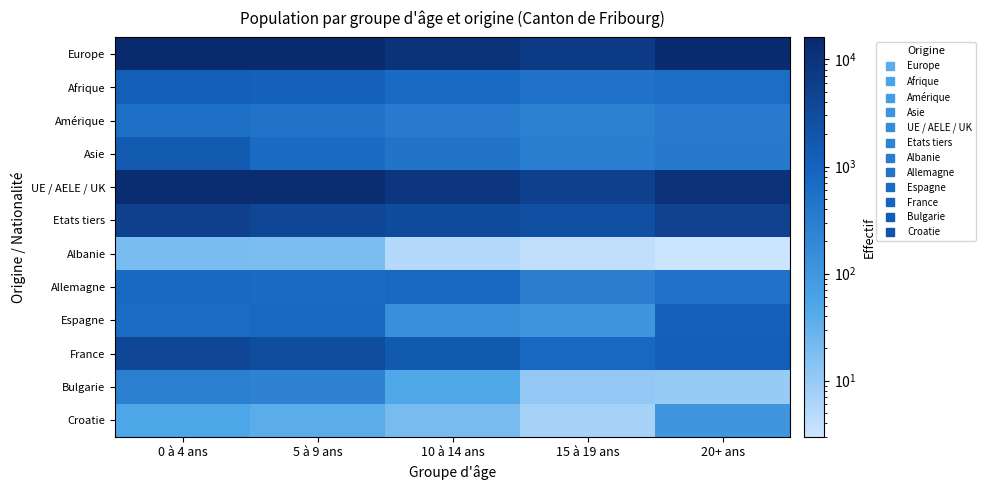

Count the number of categories in the chart.

5